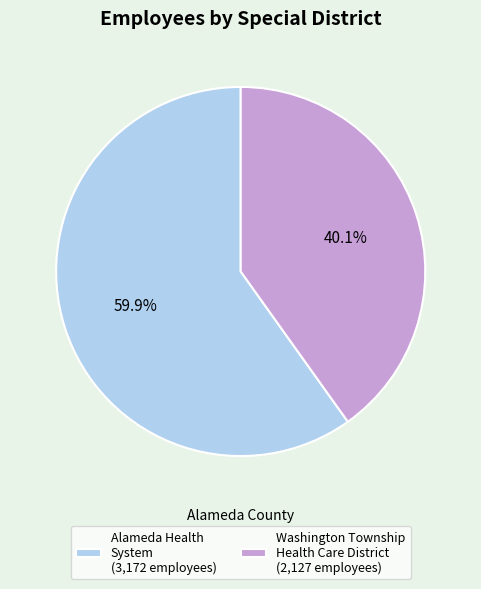

Is Alameda Health System the majority of the pie?

Yes